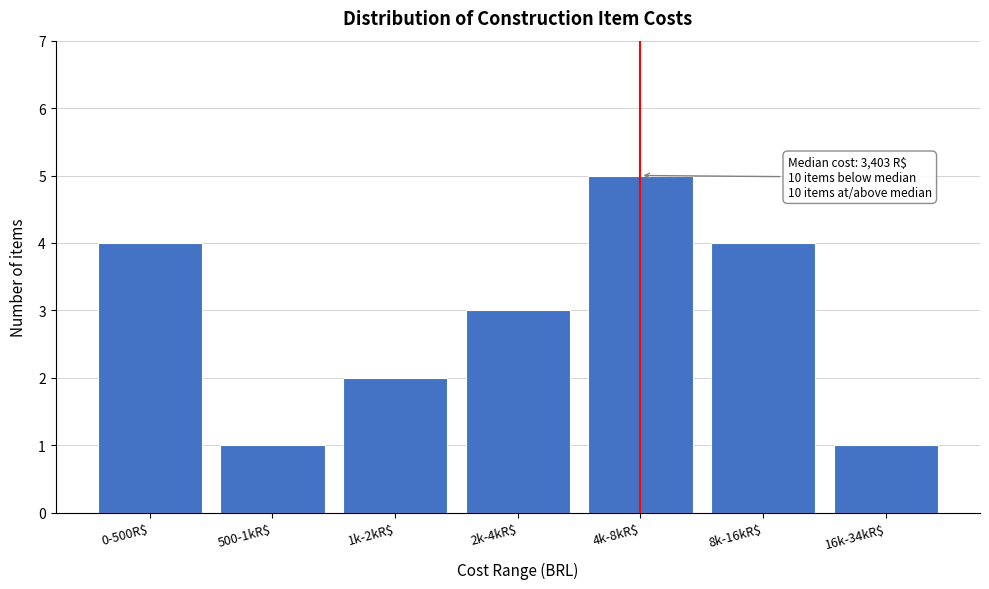

Reading left to right, what are all the values shown in this chart?

4	1	2	3	5	4	1